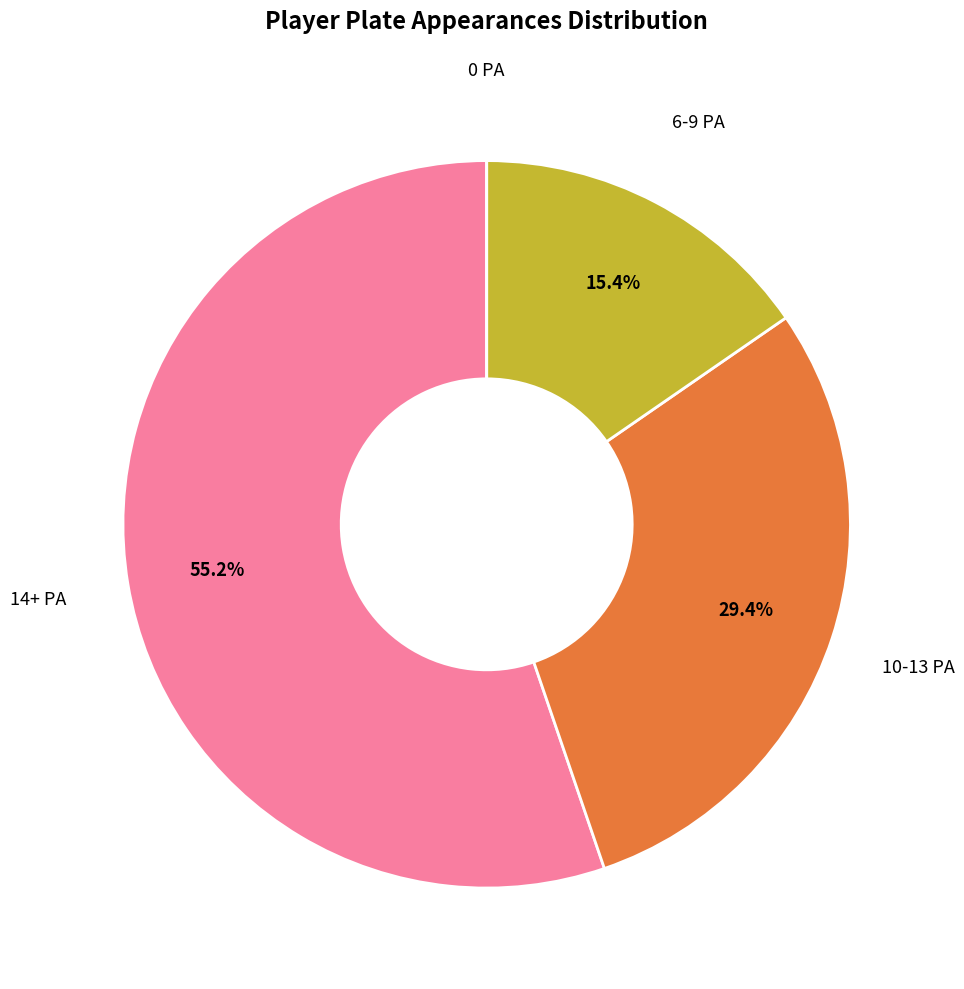

Is there a majority slice in this chart?

Yes